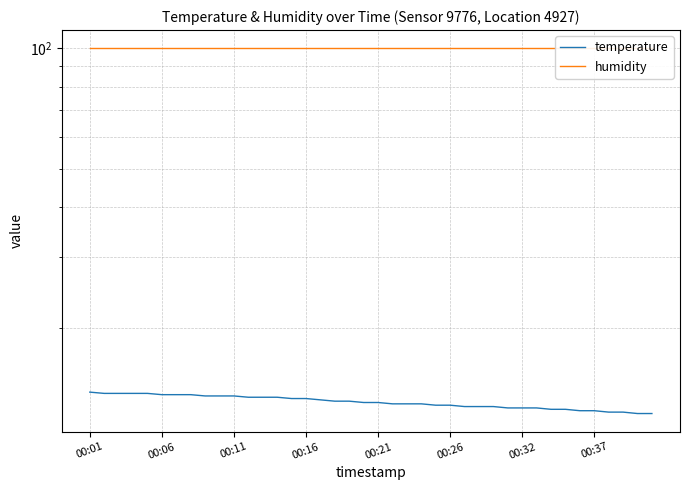

At which label does temperature reach its minimum?

38